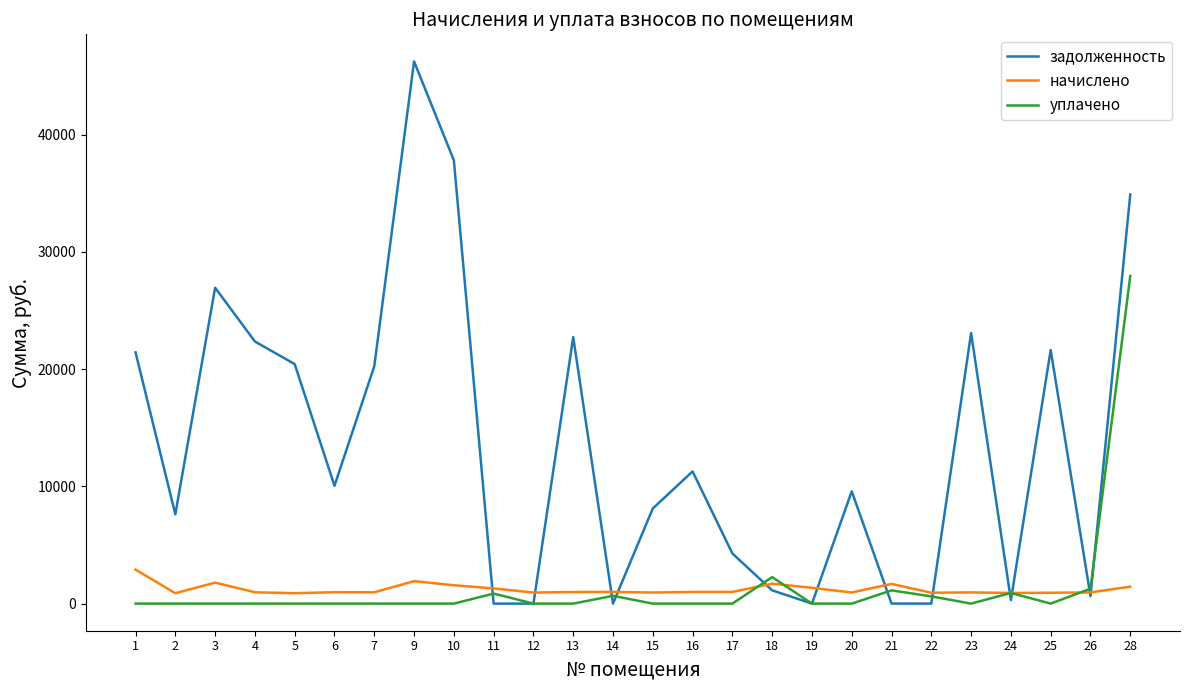

What is the maximum value for задолженность?

46240.3